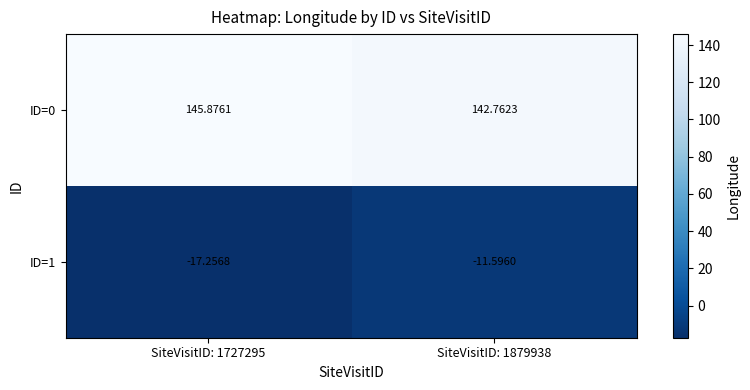

Is the value of ID=1 at SiteVisitID: 1727295 greater than the value of ID=0 at SiteVisitID: 1879938?

No